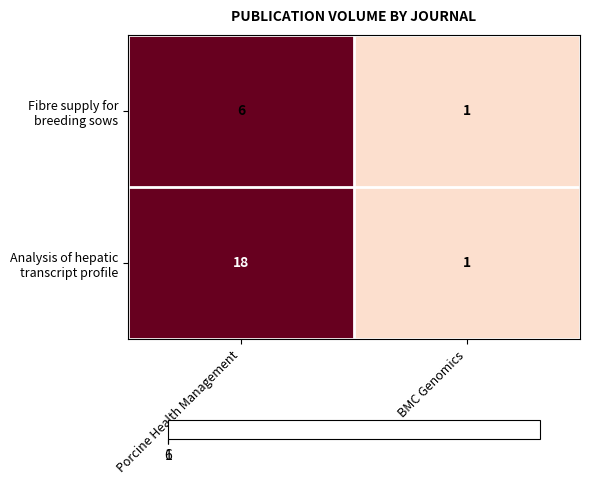

What is the maximum value shown in the chart?

18